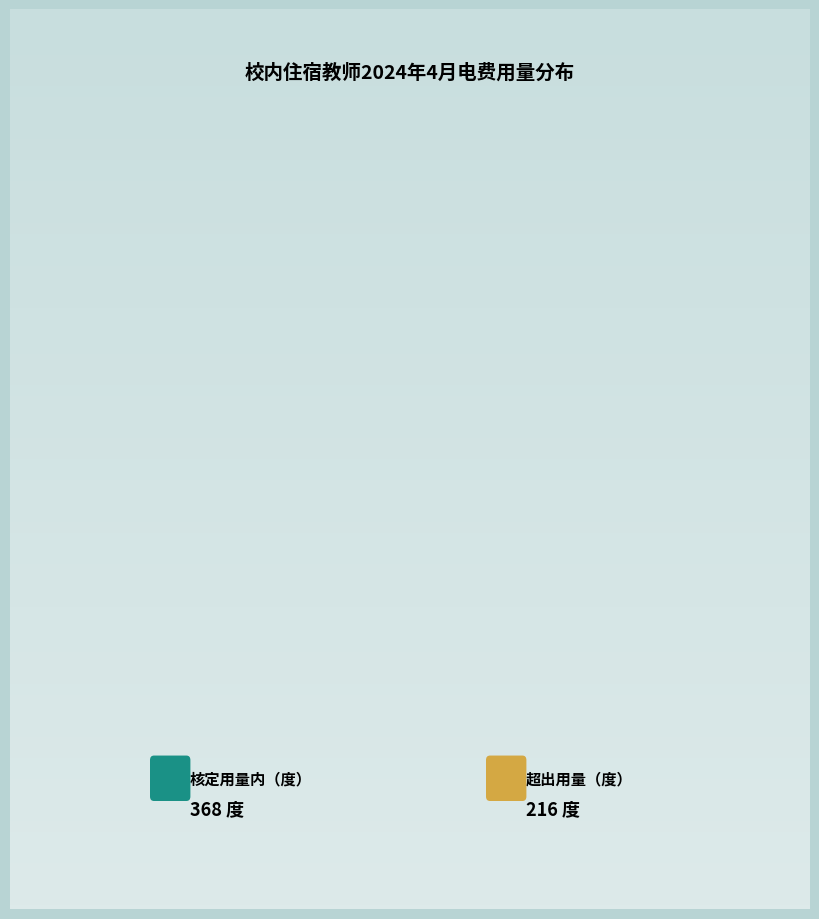

Does any single category account for the majority?

Yes